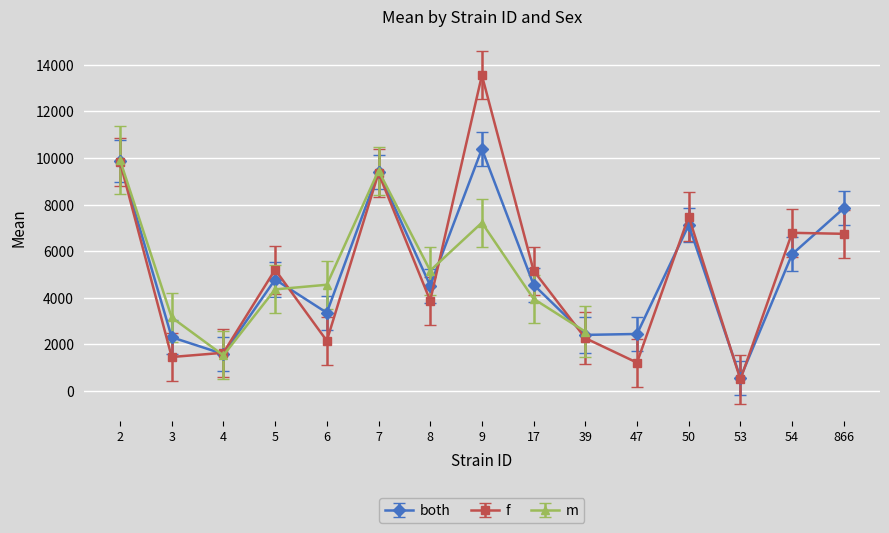

Which label corresponds to the smallest value in the chart?

53